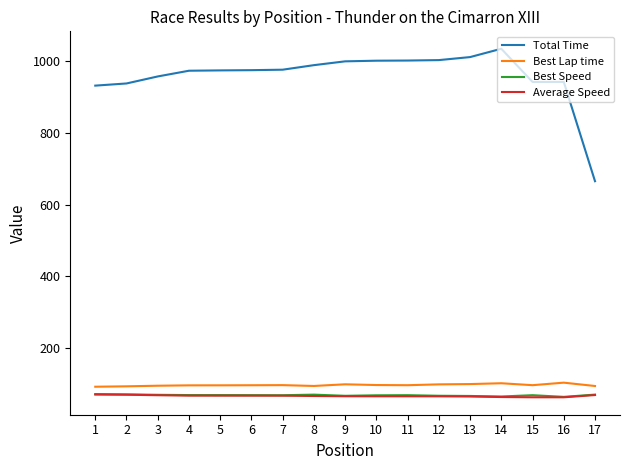

Which series has the largest total across all categories?

Total Time